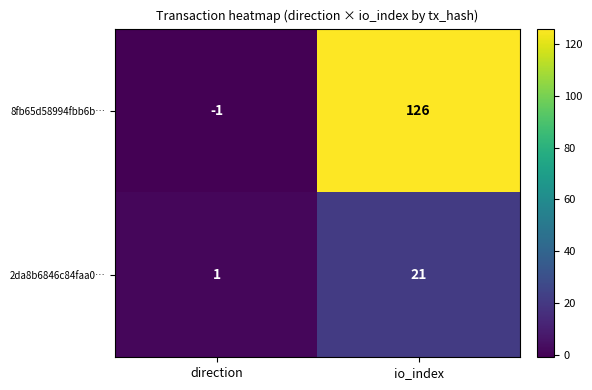

True or false: 8fb65d58994fbb6b… has a value of 66 at io_index.

False